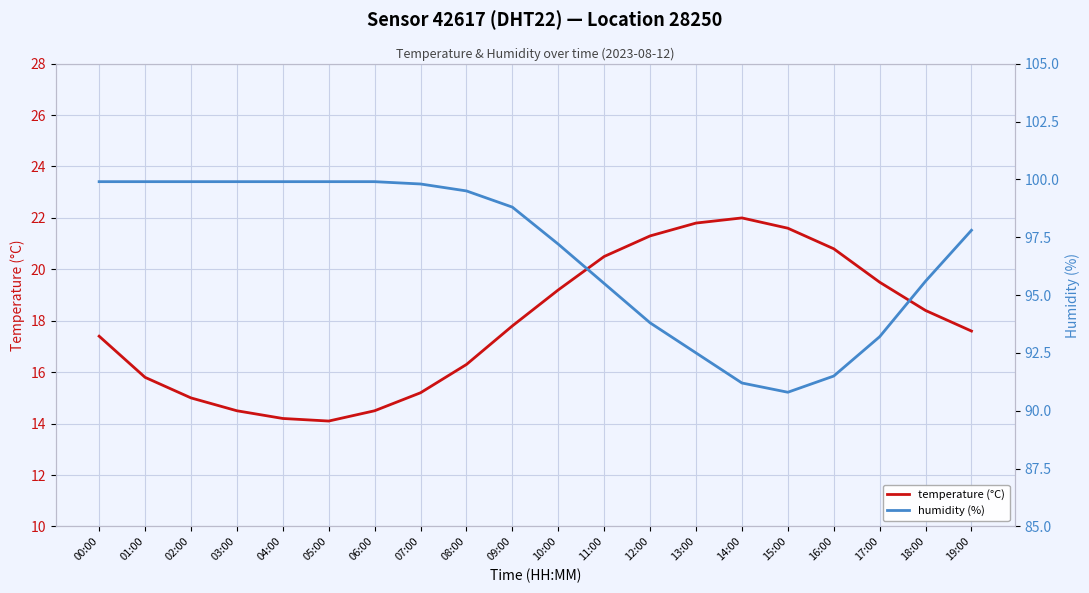

What is the label of the 4th point from the right?

16:00